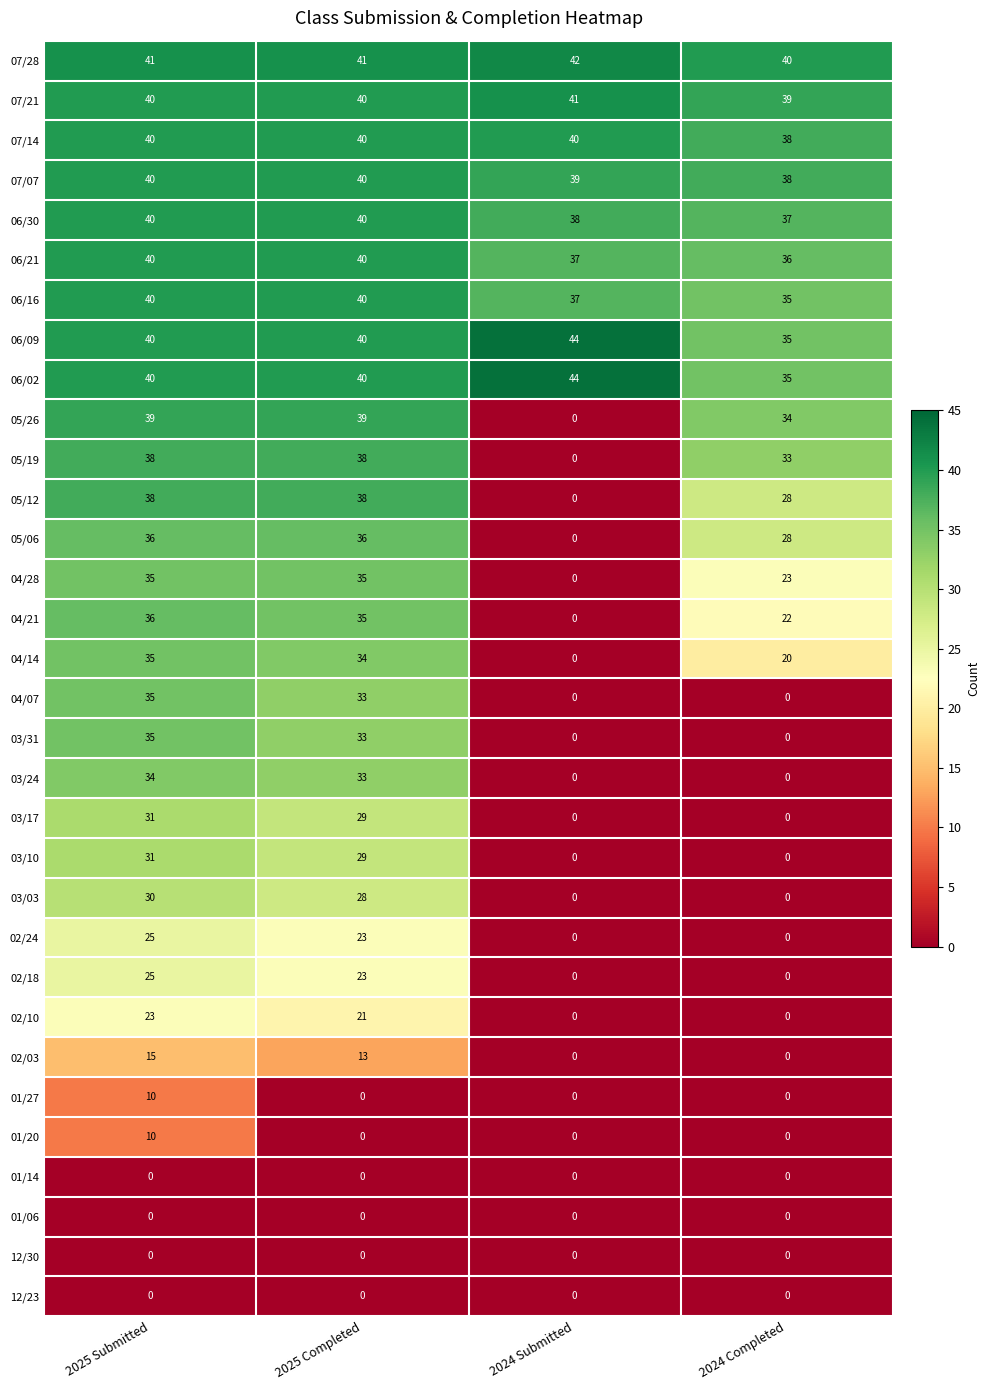

At which label does 02/24 first exceed 23?

2025 Submitted